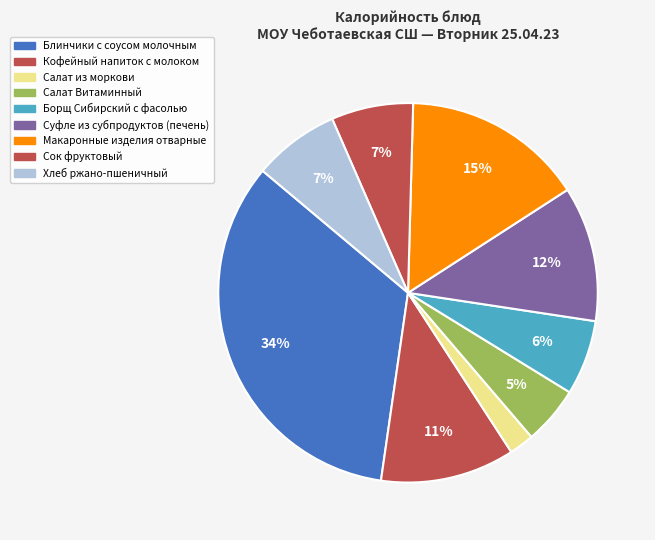

What is the change in value from Кофейный напиток с молоком to Салат из моркови?

-115.0